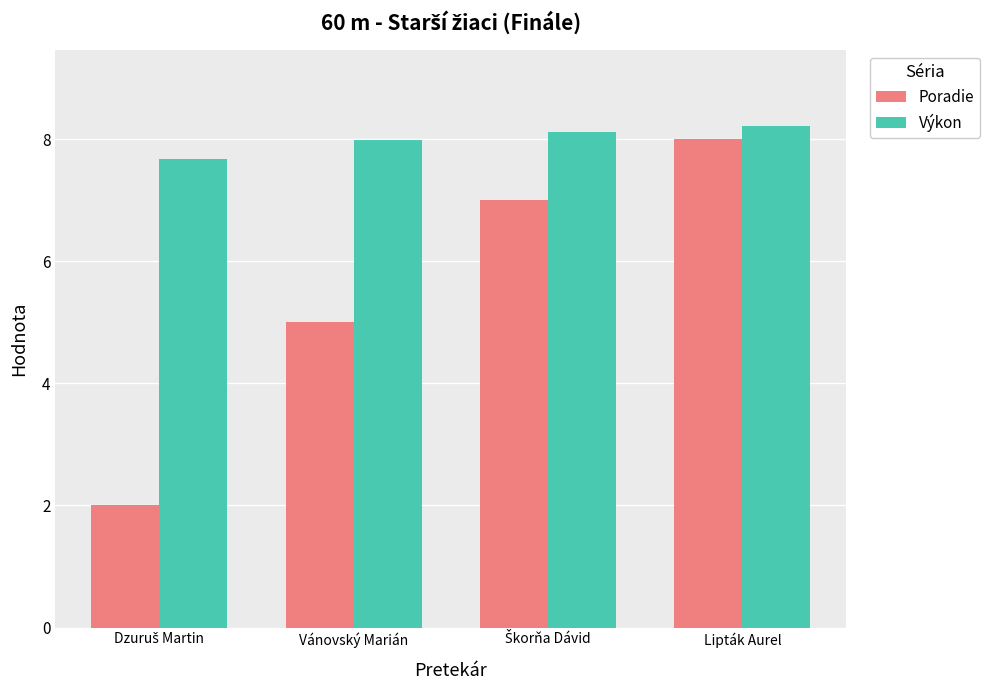

Which series has the largest range (max minus min)?

Poradie